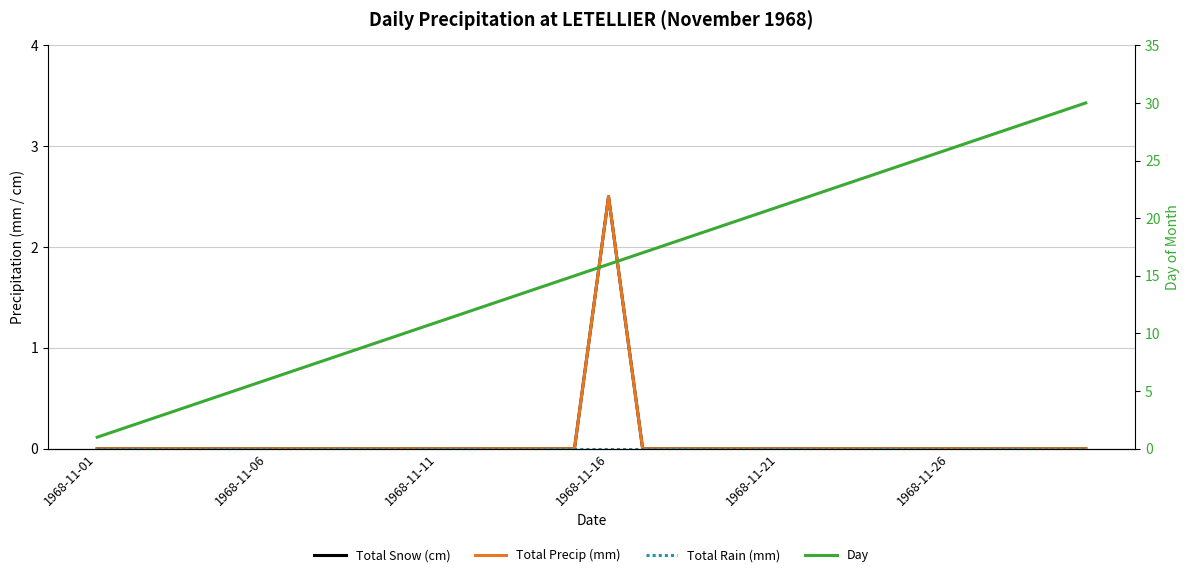

What position from the right is 1968-11-16?

15